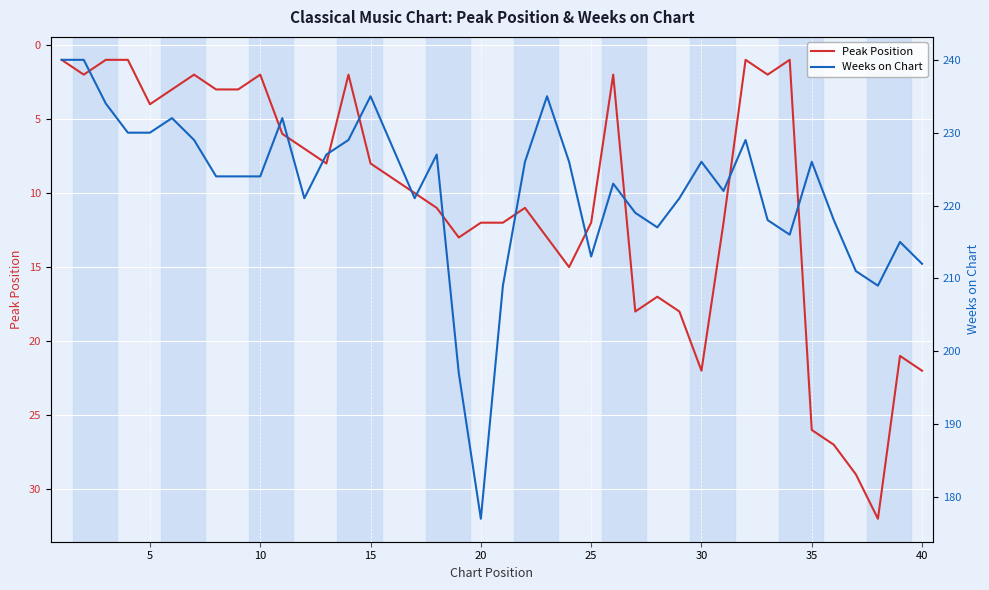

At 30, list the series in order from largest to smallest.

Weeks on Chart, Peak Position